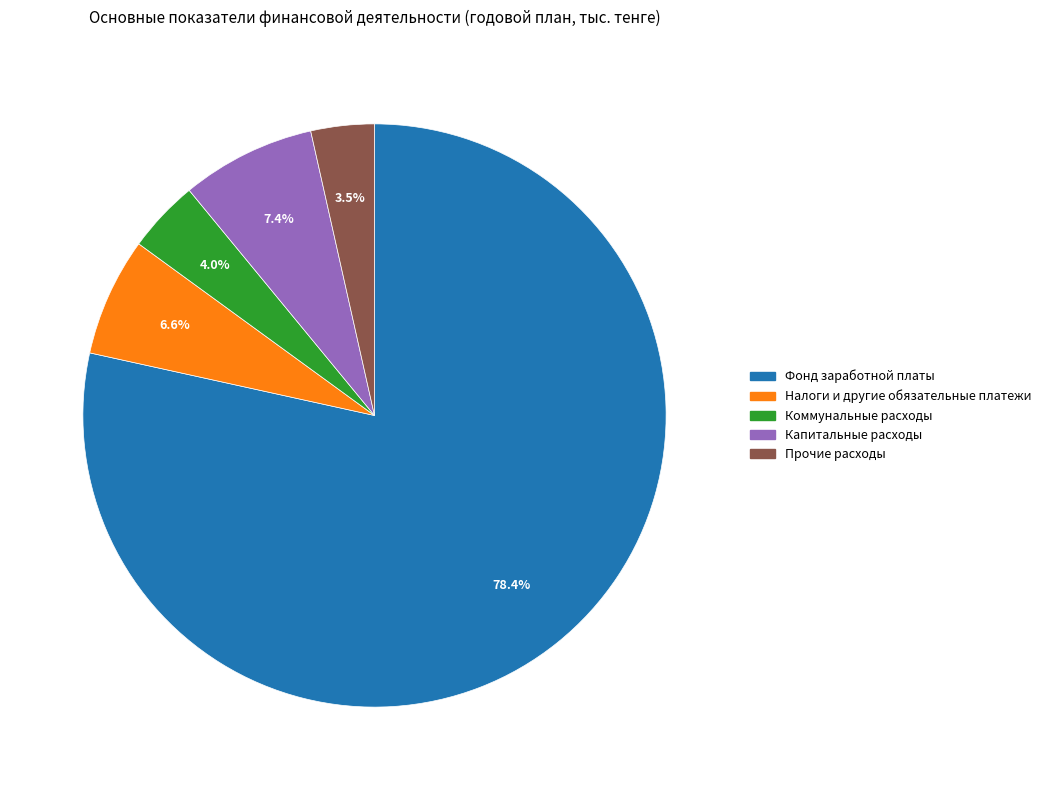

To the nearest percent, what is the average slice percentage?

20%